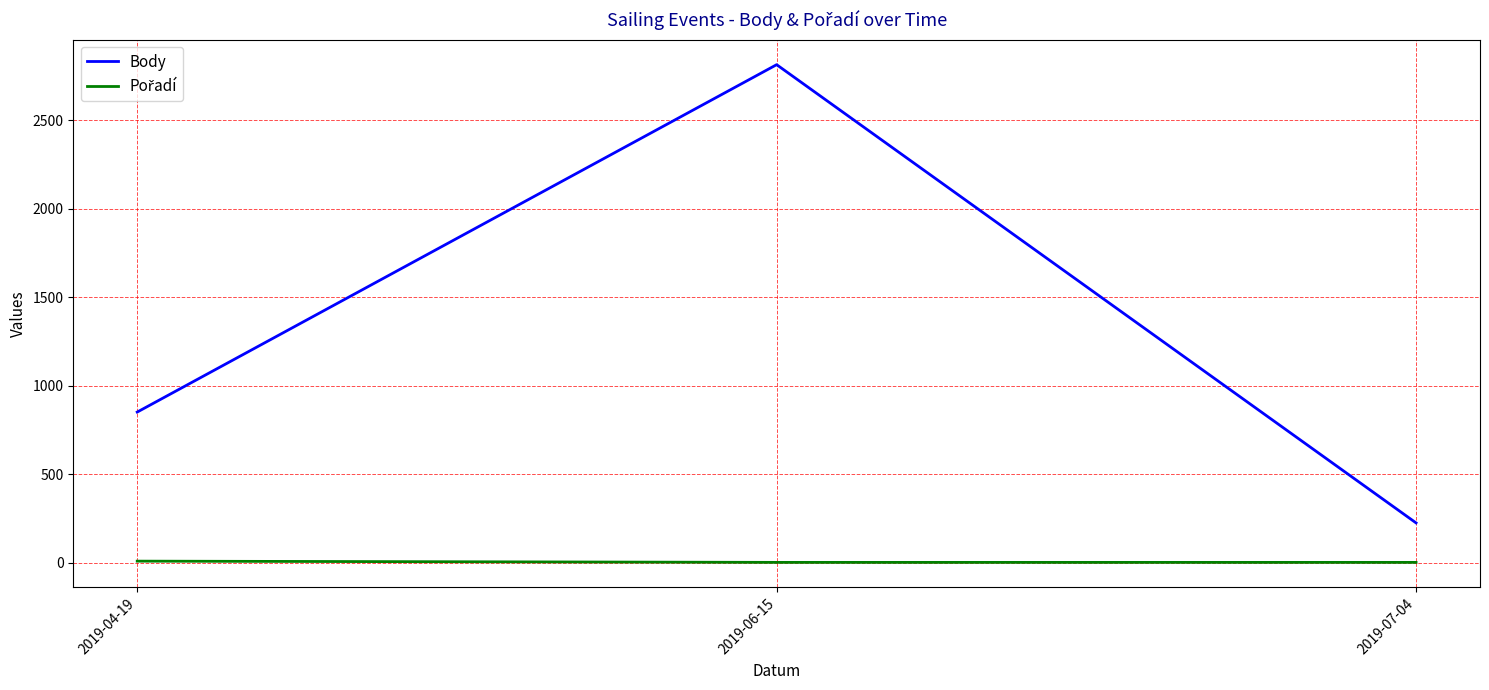

Which category has the highest value across all series?

2019-06-15